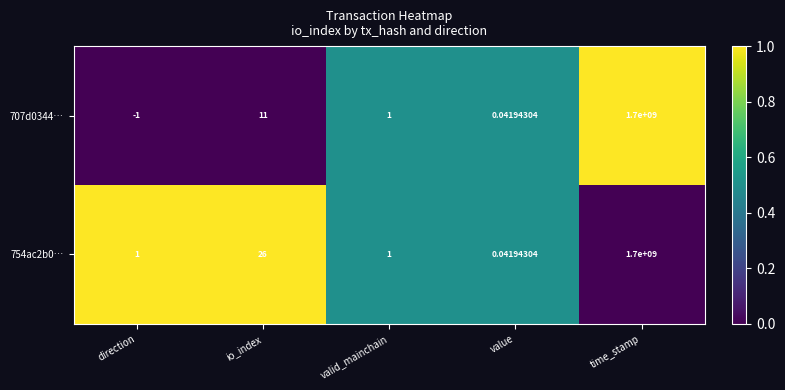

At which label does 707d0344… first exceed 1?

io_index